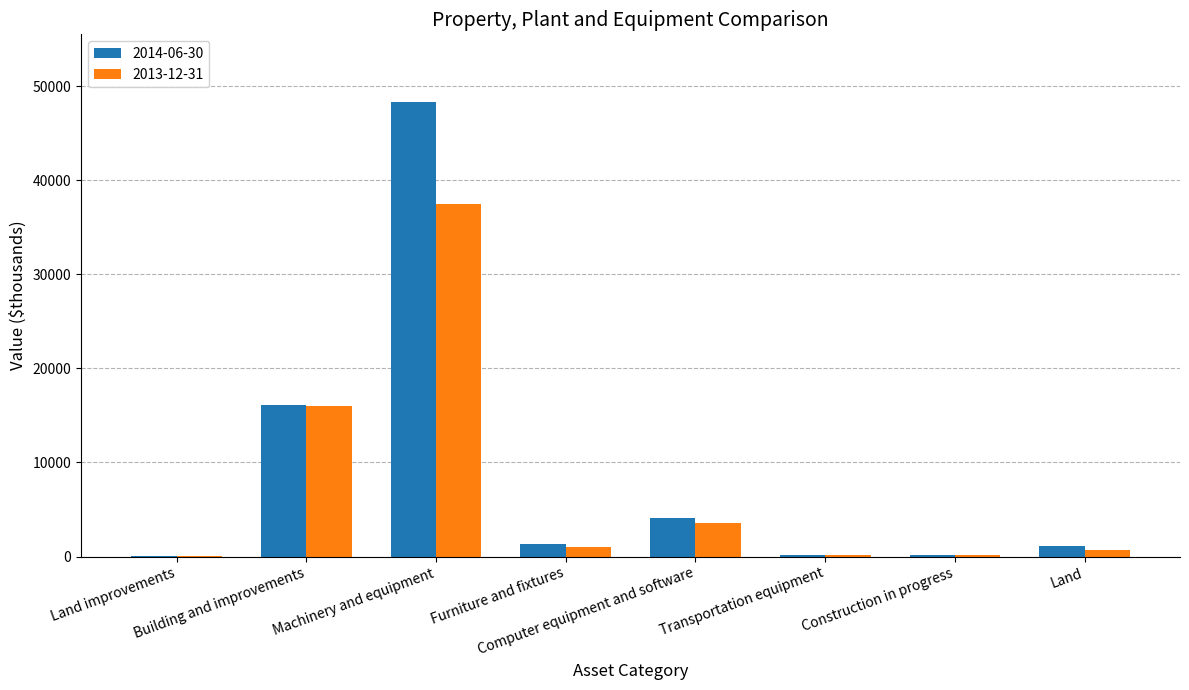

What is the value of the 2013-12-31 bar at the 3rd from the left?

37490